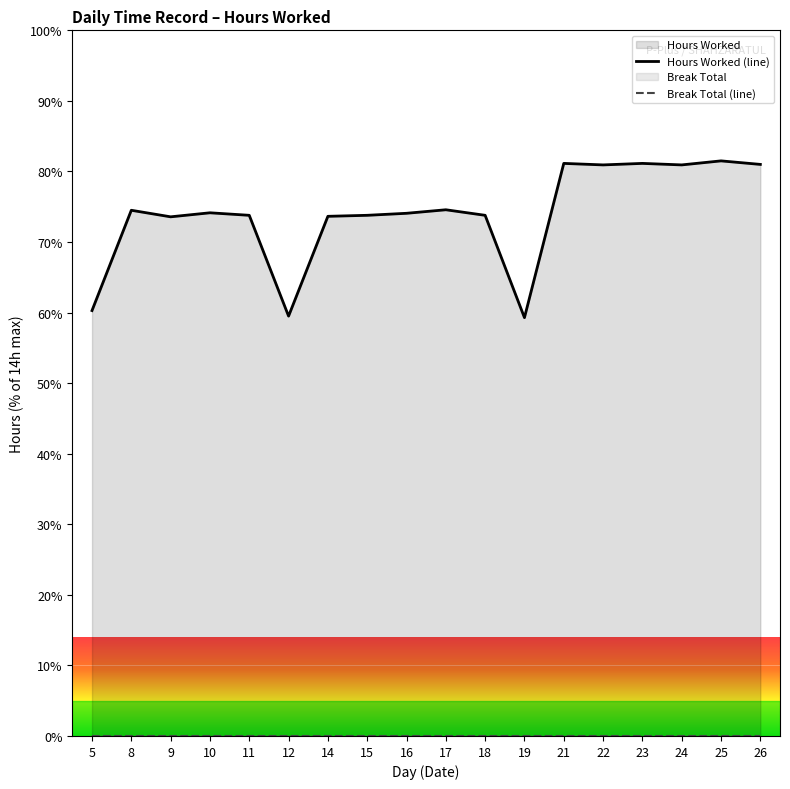

Between 16 and 25, which is larger?

25